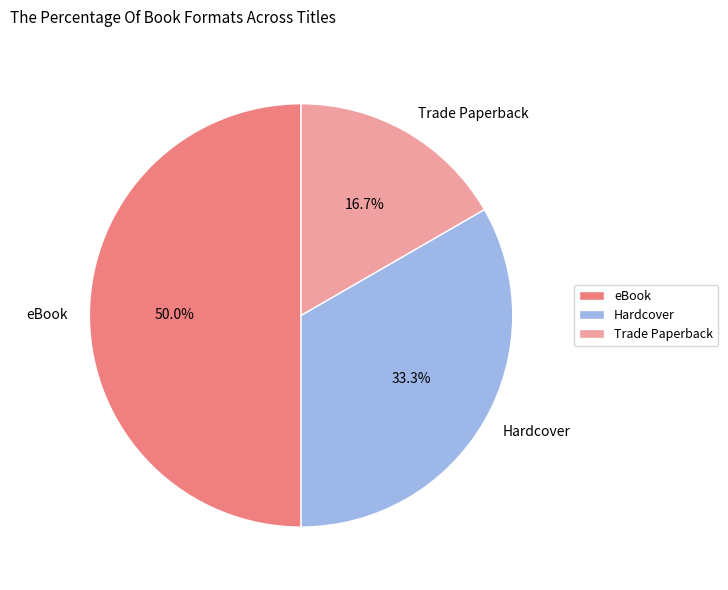

Does Trade Paperback account for over 50% of the chart?

No